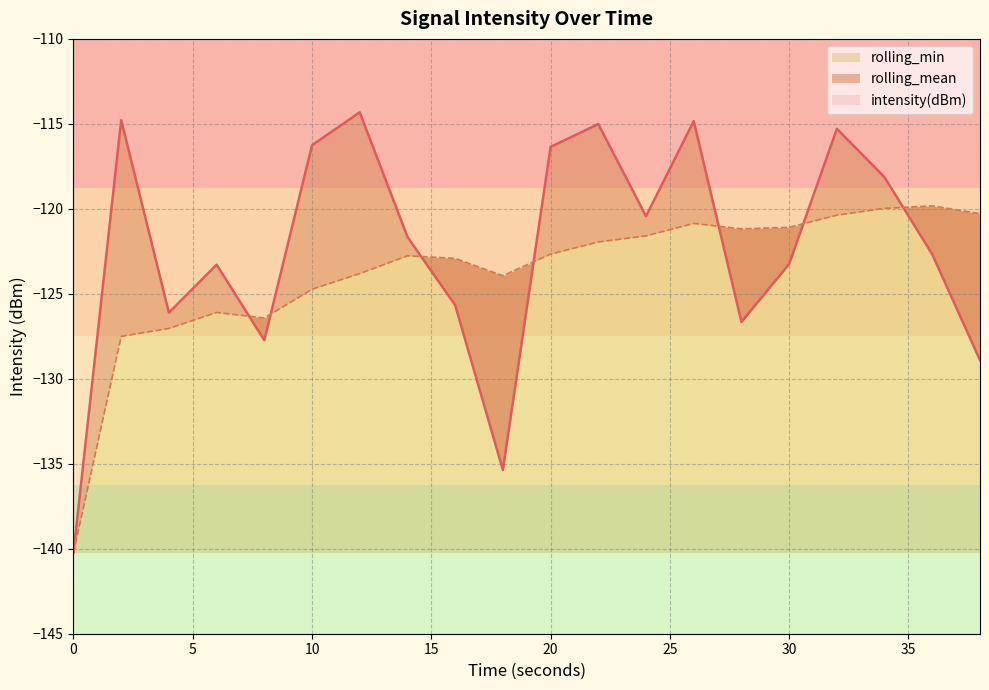

The value of intensity(dBm) at 30 is -160.4. True or false?

False